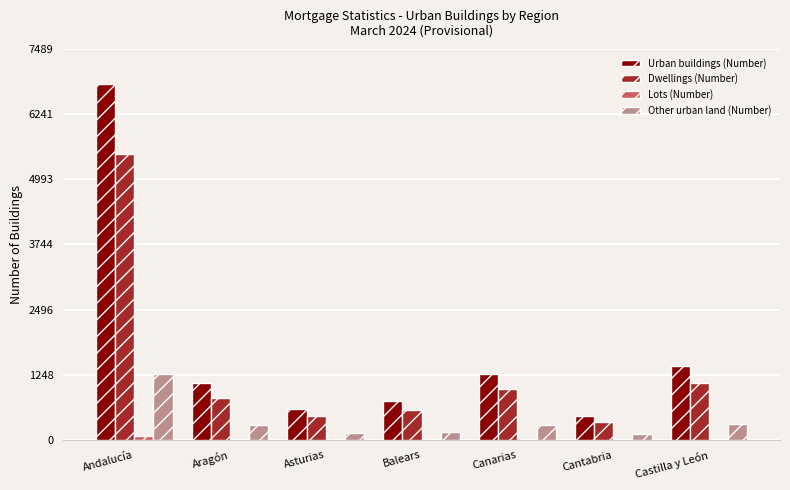

Between Andalucía and Cantabria, which series saw the biggest shift?

Urban buildings (Number)